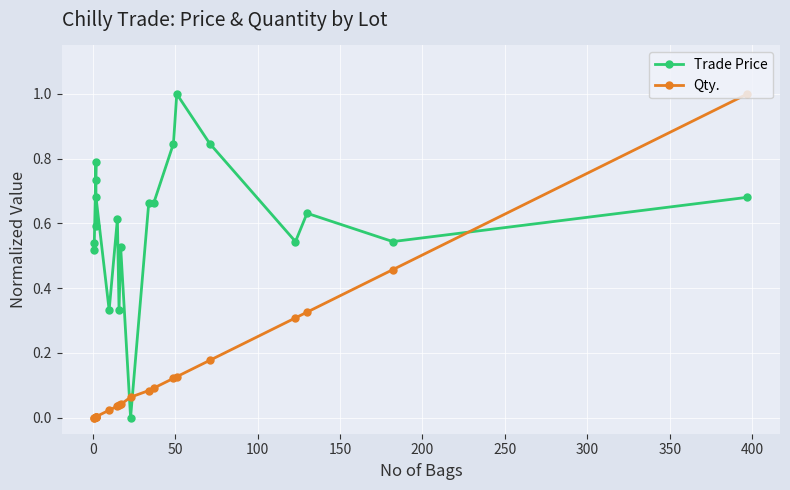

What is the greatest value displayed?

1.0